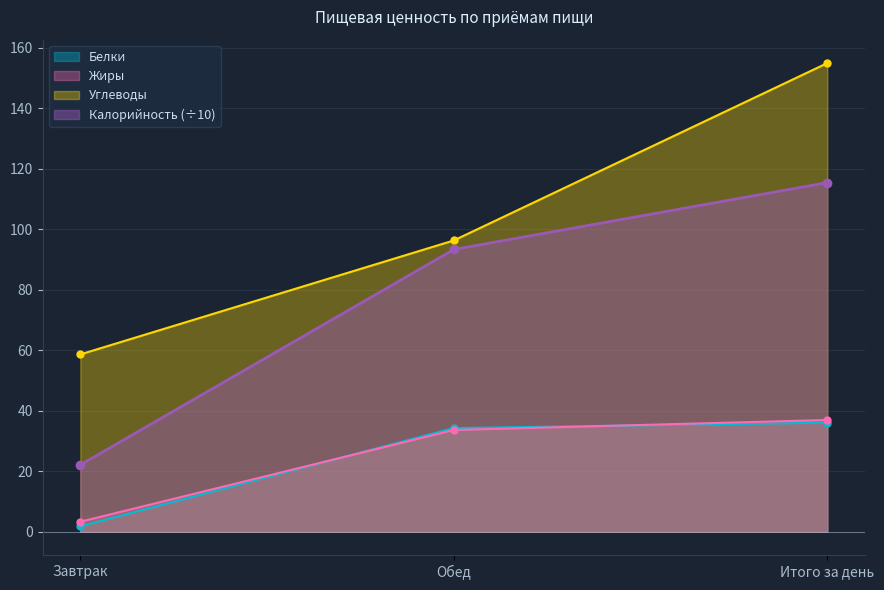

What is the label of the 1st point from the right?

Итого за день